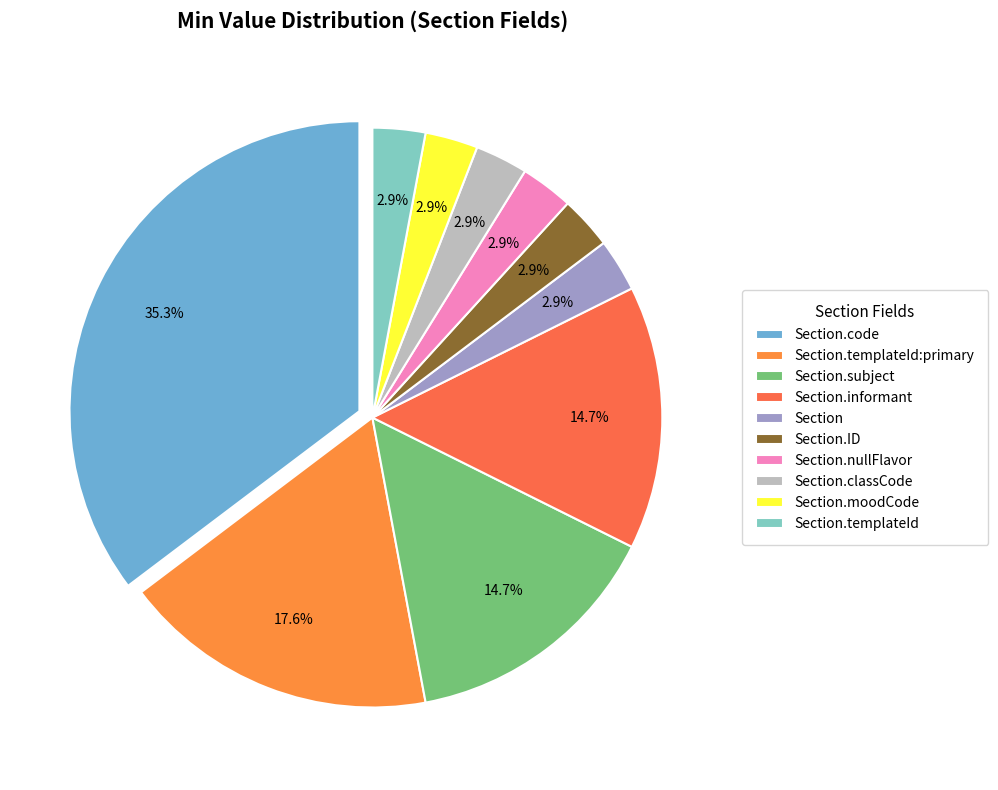

Does any single category account for the majority?

No